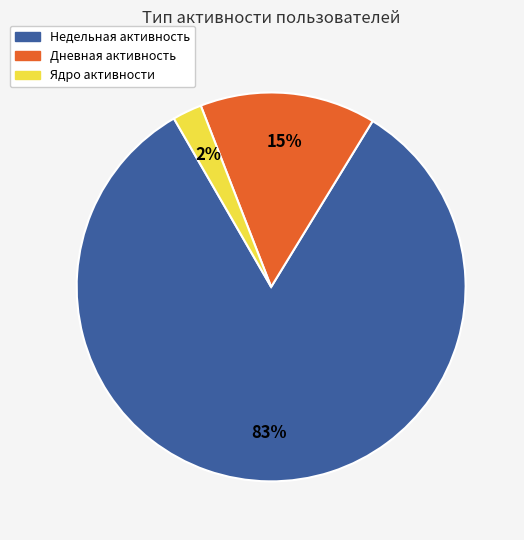

To the nearest percent, what is the average slice percentage?

33%